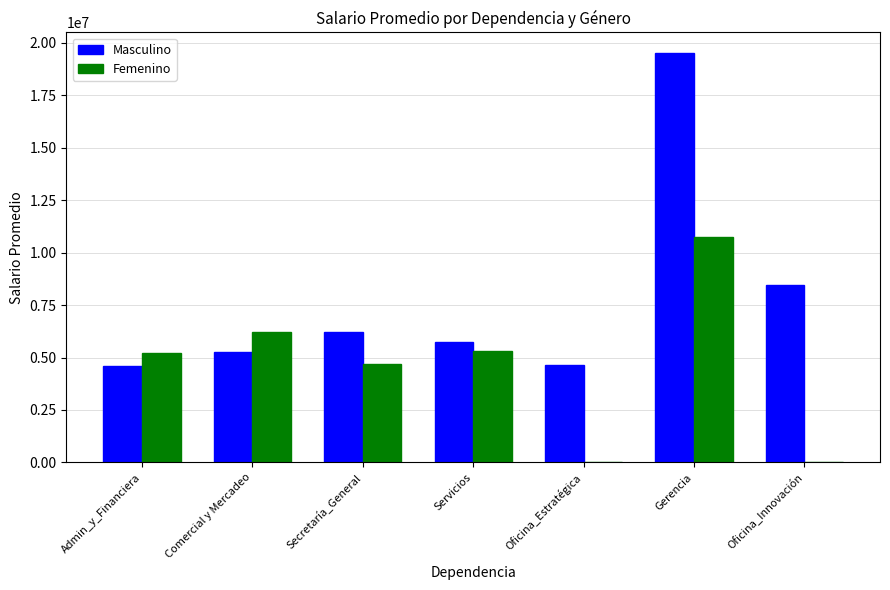

Which series has the largest range (max minus min)?

Masculino